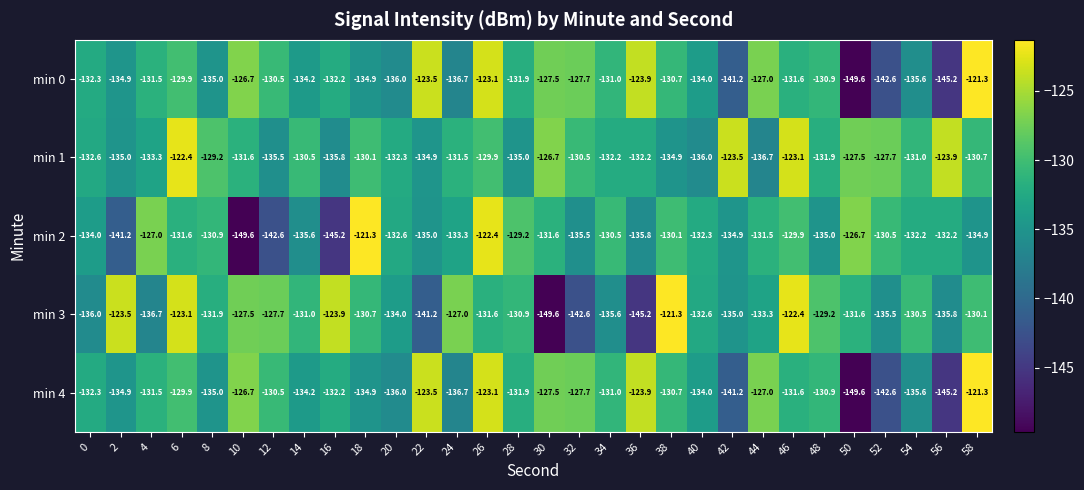

What is the difference between the maximum and minimum values in the min 4 series?

28.3